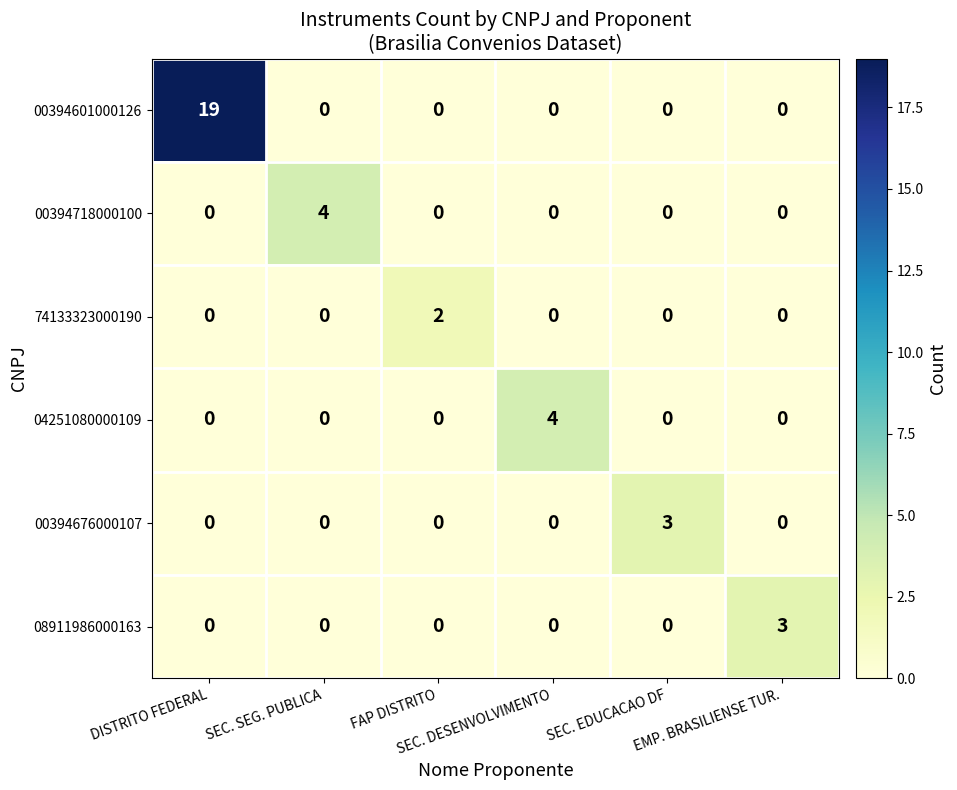

What is the sum of all 00394718000100 values?

4